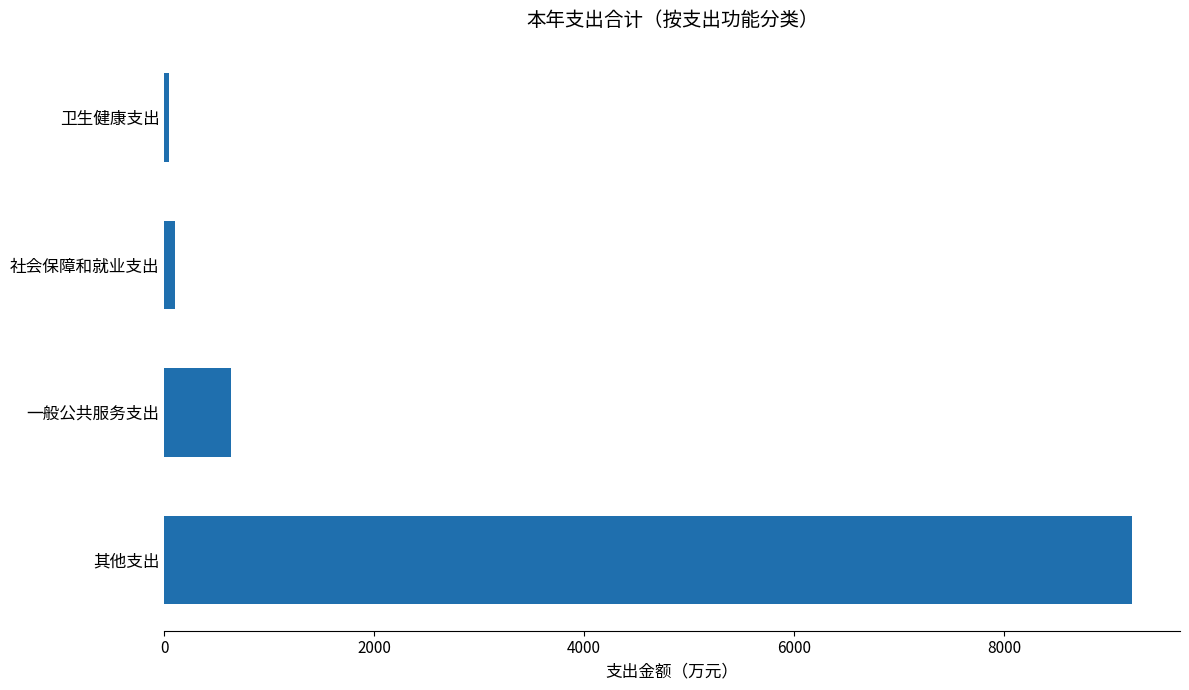

How many values exceed 631?

2